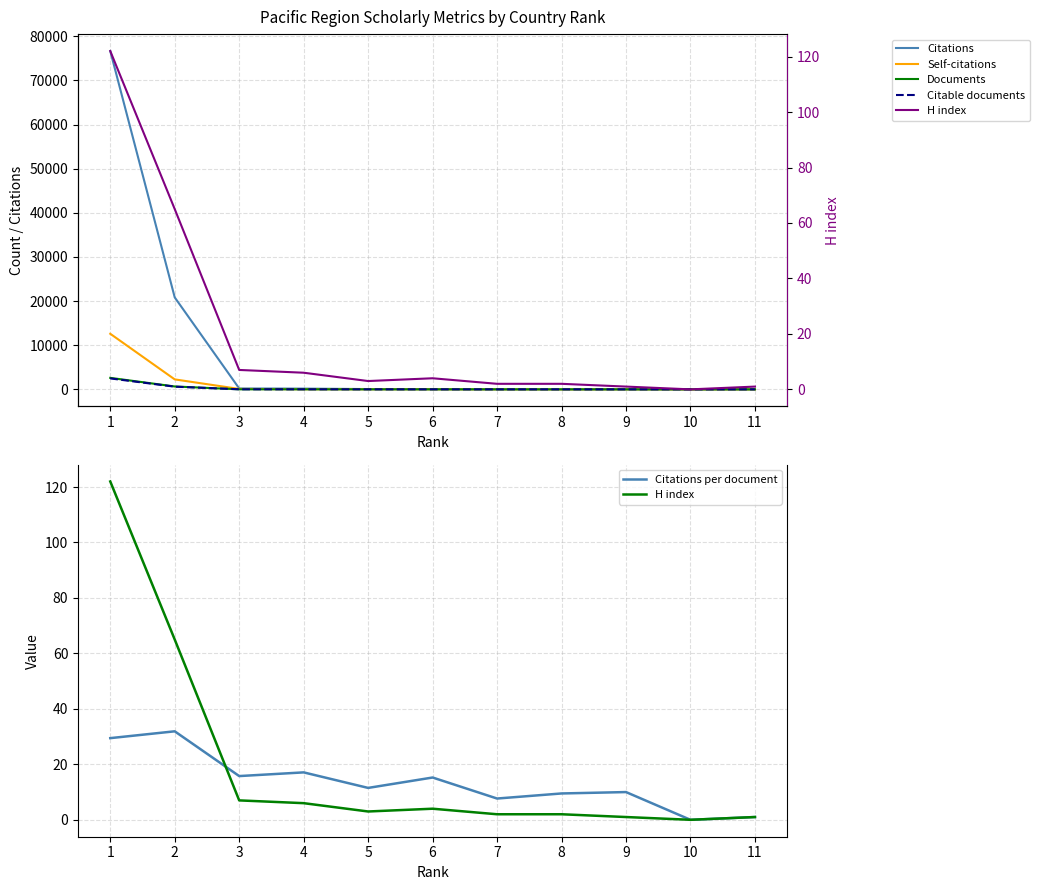

Reading left to right, what are all the values shown in this chart?

Citations: 76678.0	20839.0	205.0	171.0	69.0	61.0	23.0	19.0	20.0	0.0	1.0
Self-citations: 12598.0	2258.0	98.0	25.0	24.0	17.0	6.0	2.0	5.0	0.0	0.0
Documents: 2604.0	653.0	13.0	10.0	6.0	4.0	3.0	2.0	2.0	1.0	1.0
Citable documents: 2481.0	610.0	13.0	10.0	6.0	4.0	3.0	2.0	2.0	1.0	1.0
Citations per document: 29.4	31.9	15.8	17.1	11.5	15.2	7.7	9.5	10.0	0.0	1.0
H index: 122.0	65.0	7.0	6.0	3.0	4.0	2.0	2.0	1.0	0.0	1.0